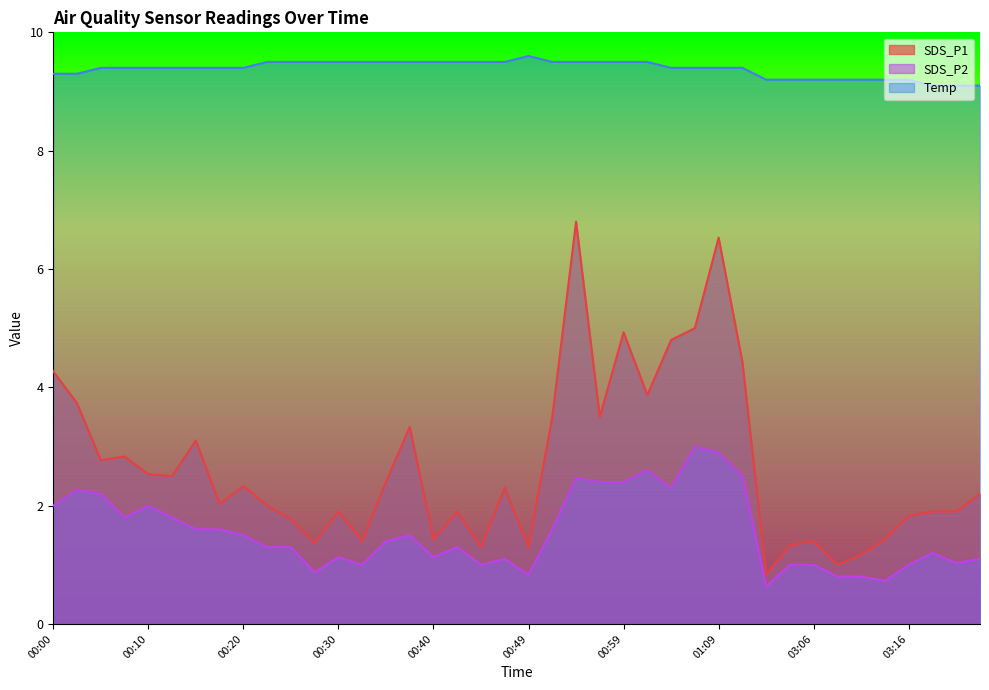

True or false: SDS_P1 and SDS_P2 cross at least once.

False